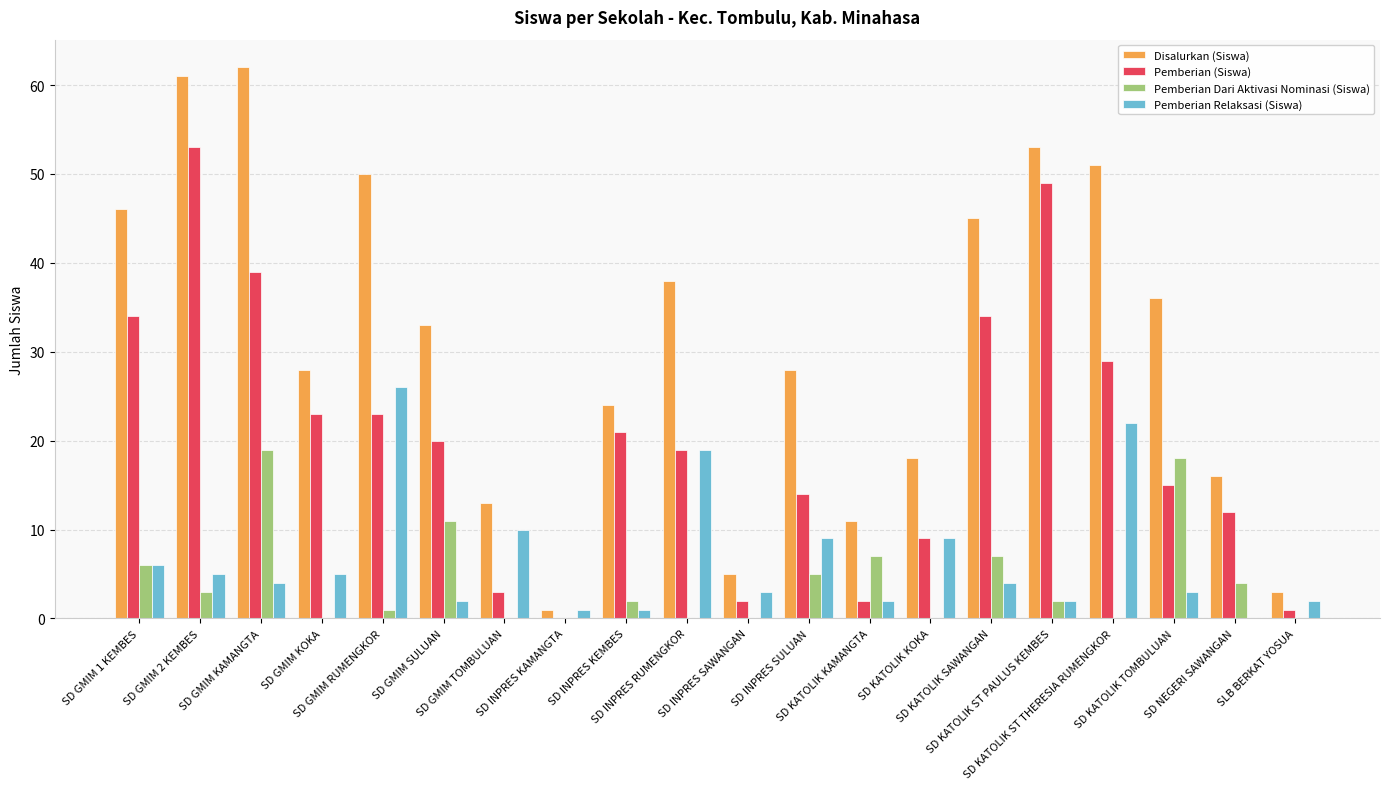

Read the Pemberian (Siswa) value at SD GMIM 1 KEMBES.

34